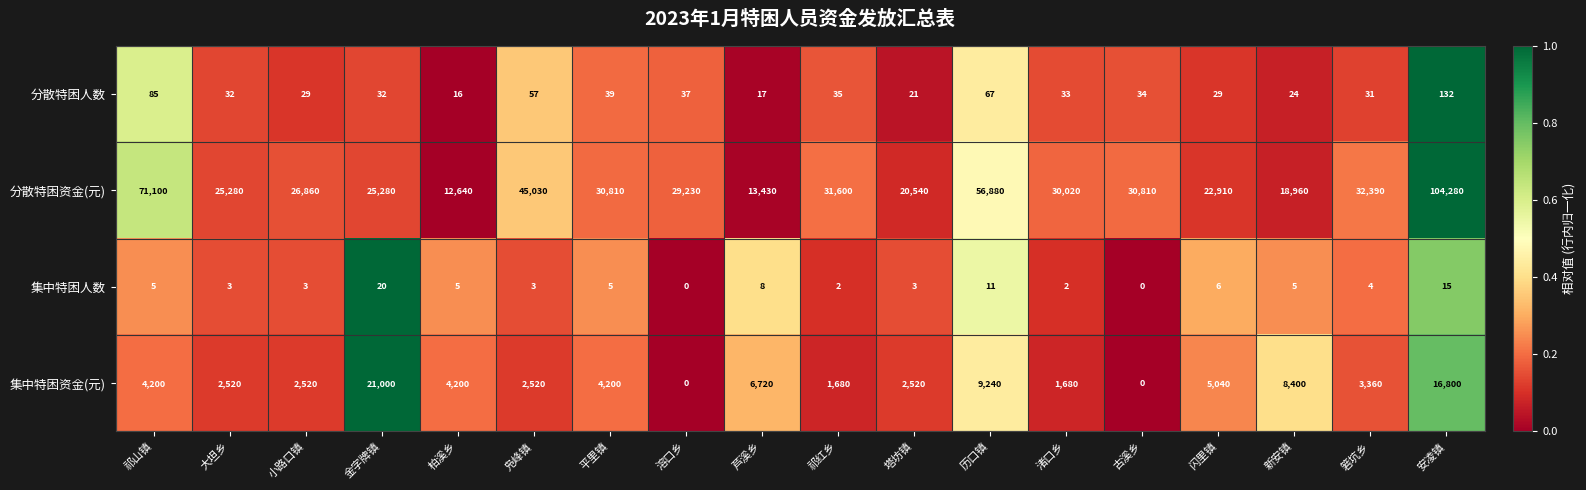

How many categories are shown in the chart?

18